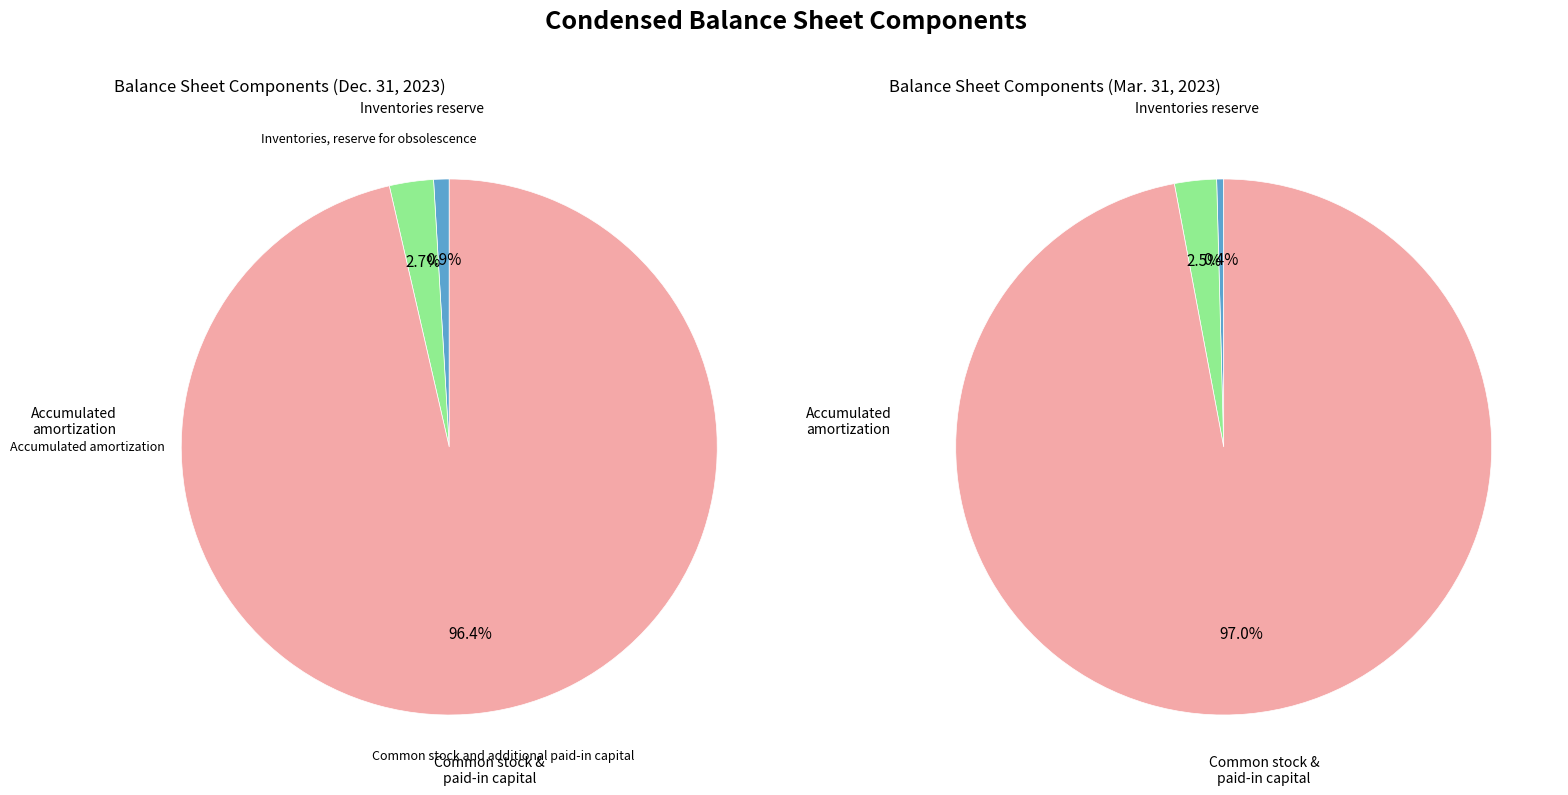

What is the majority slice?

Common stock and additional paid-in capital